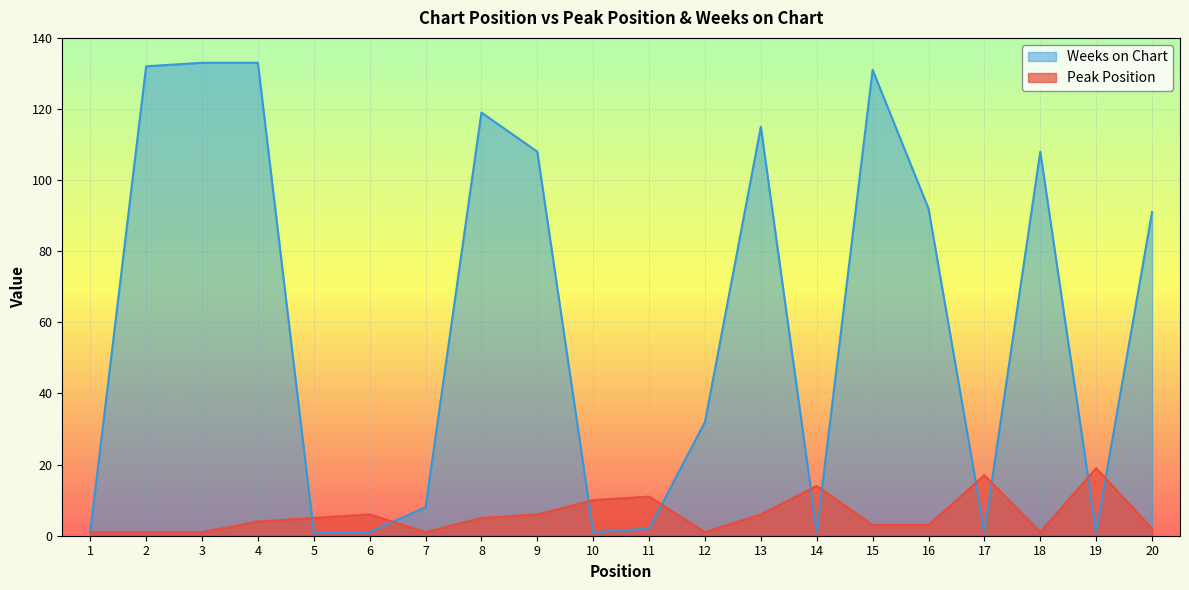

What is the total value across all series at 2?

133